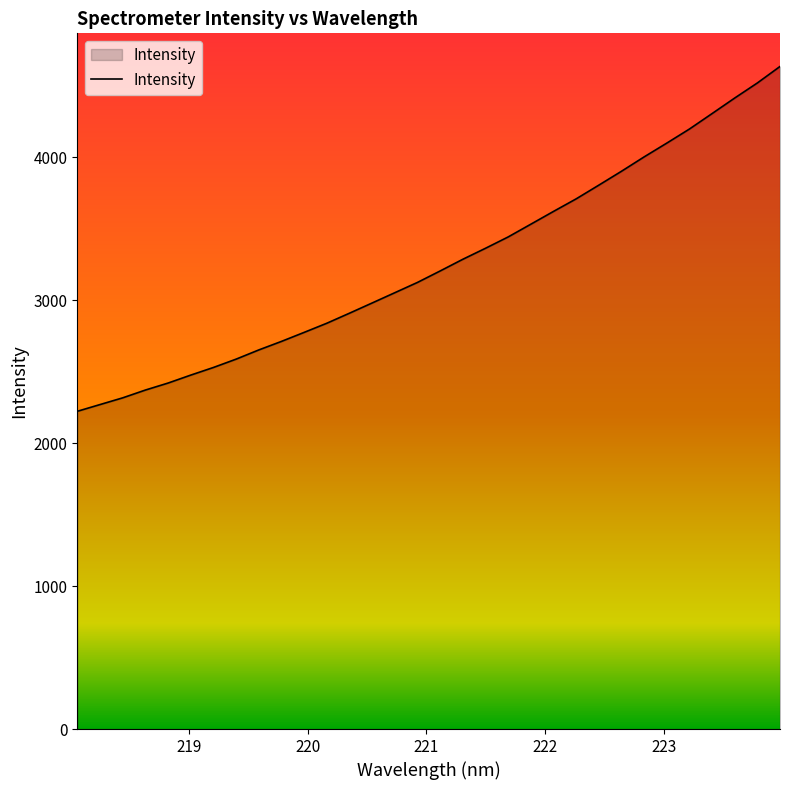

What is the difference between the maximum and minimum values?

2411.7